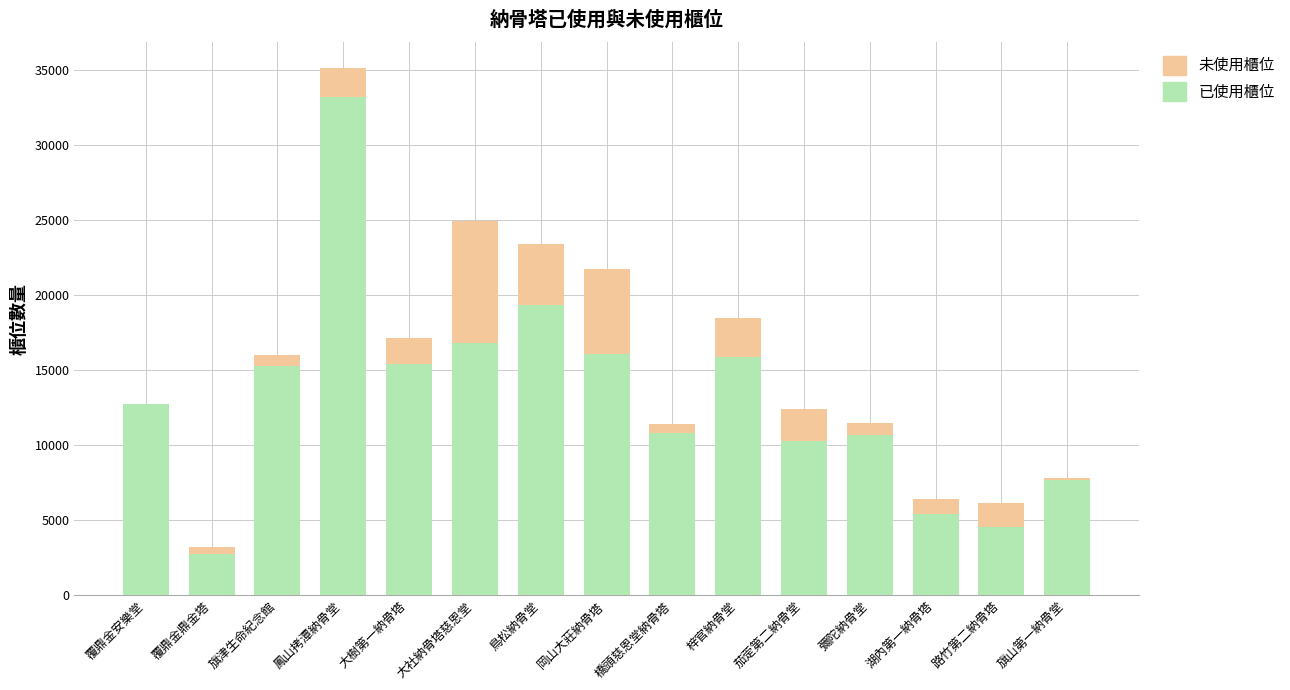

What is the maximum value for 已使用櫃位?

33230